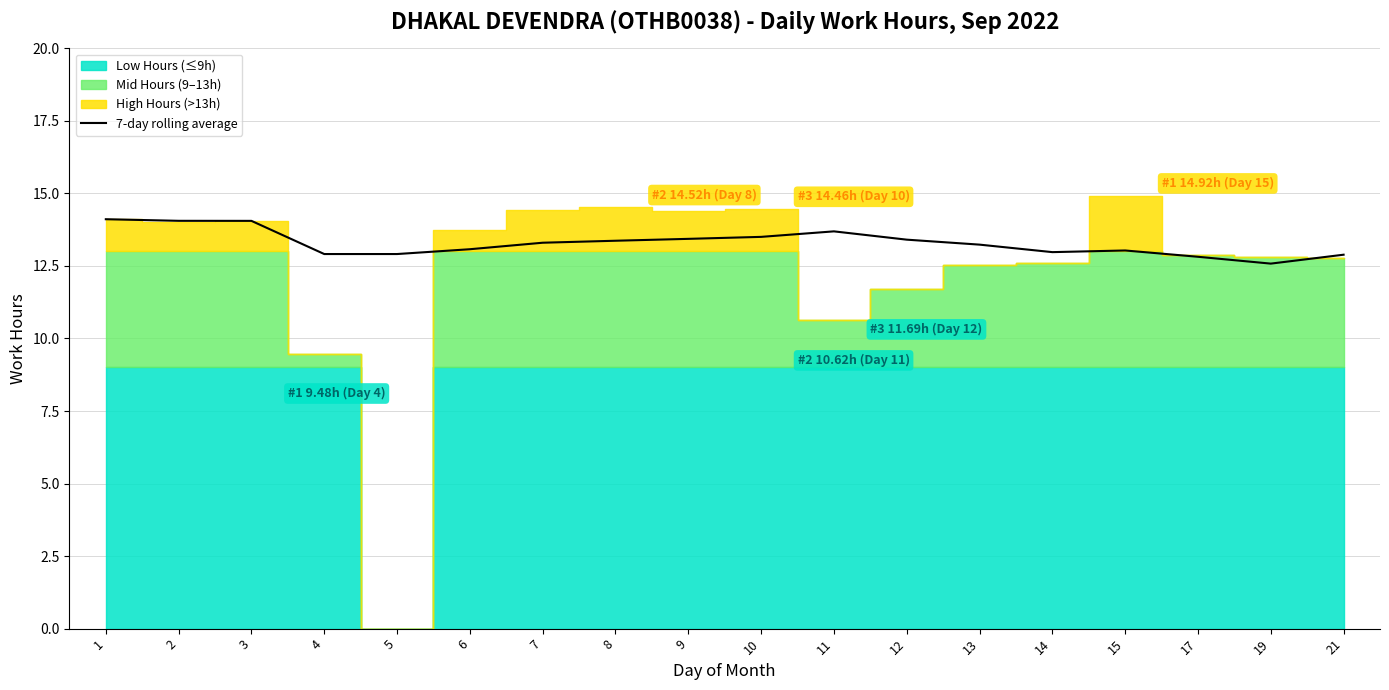

Does the chart have visible grid lines?

Yes